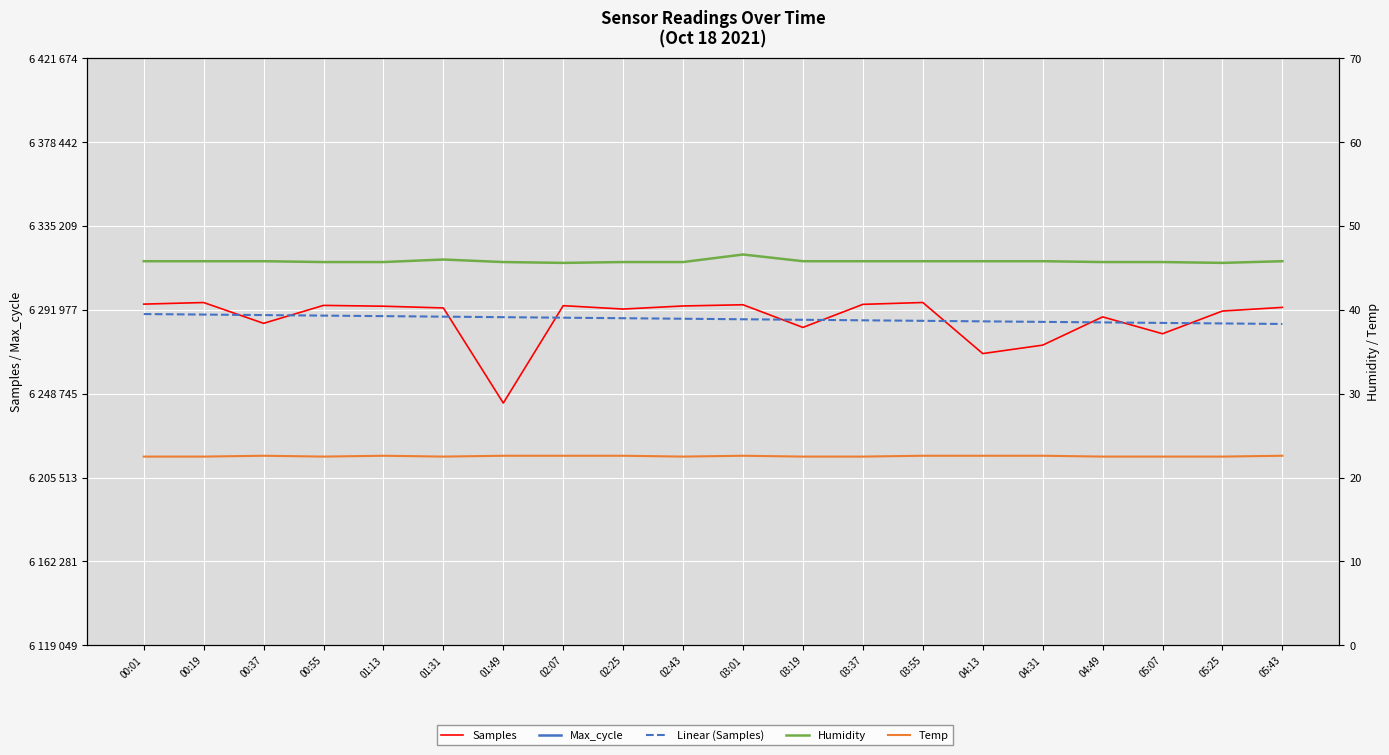

How many lines are shown in the chart?

5